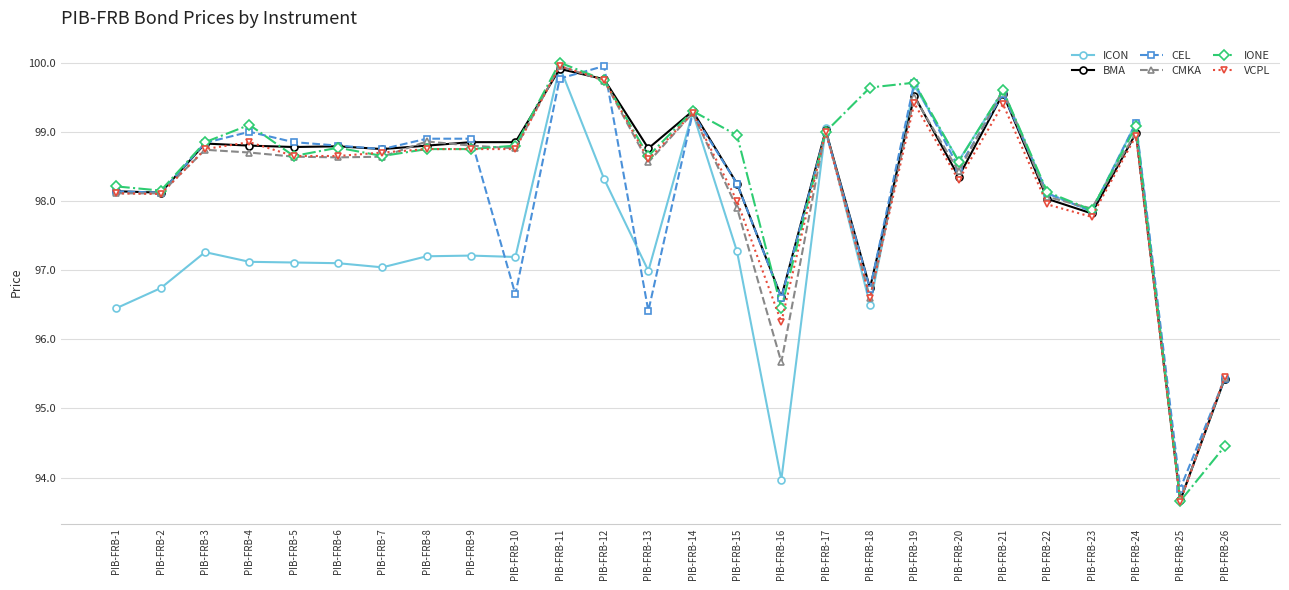

What is the spread (max minus min) of values at PIB-FRB-5?

1.7